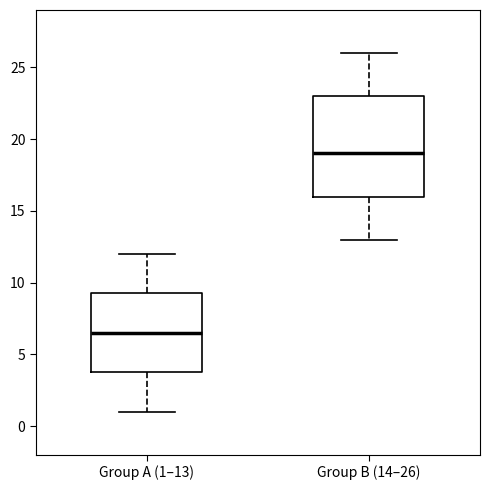

Which box has the highest median line?

Group B (14–26)